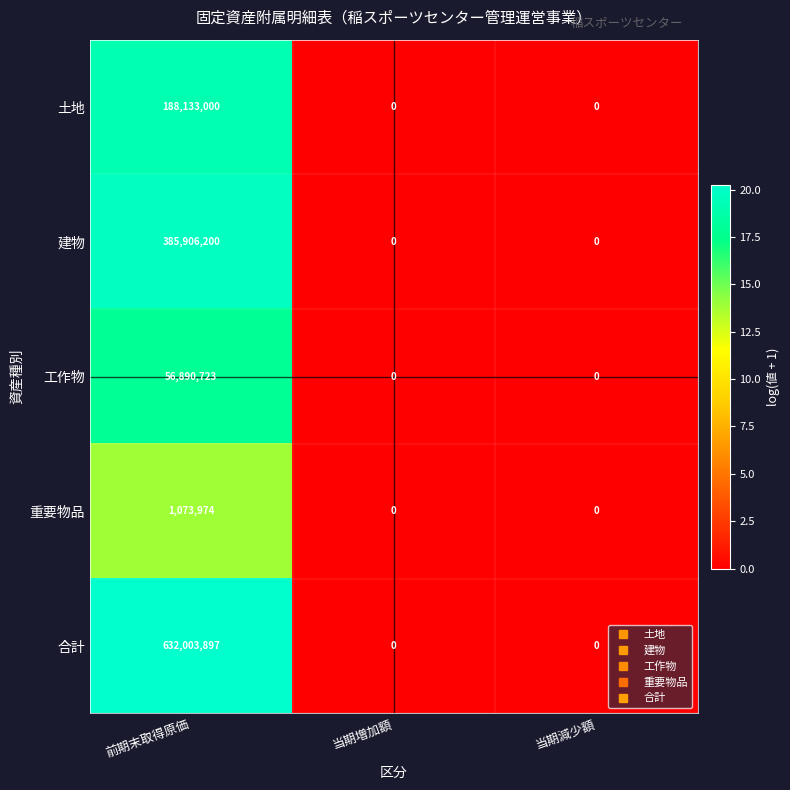

Which label corresponds to the largest value in the chart?

前期末取得原価